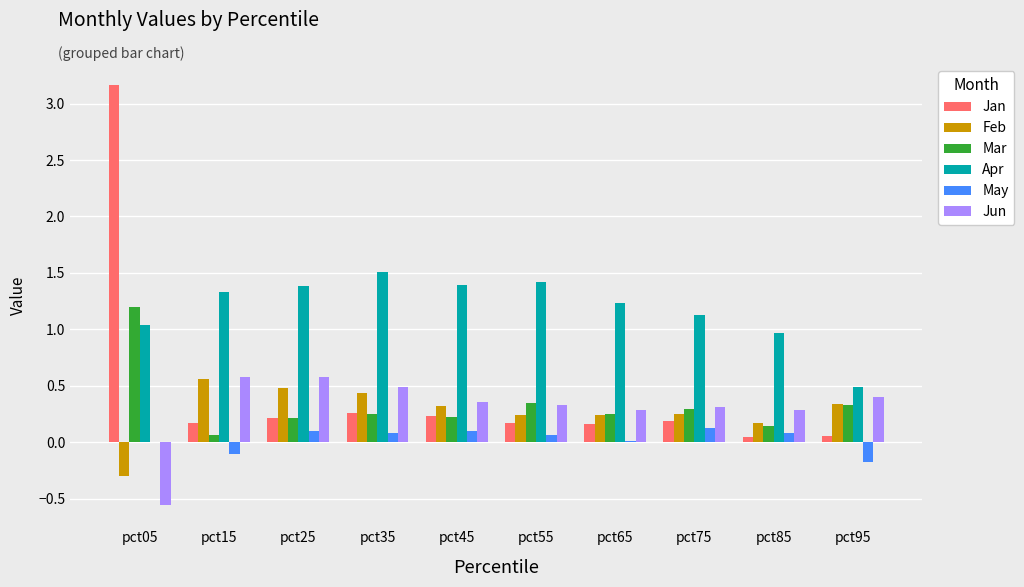

At which category is the sum across all series the highest?

pct05